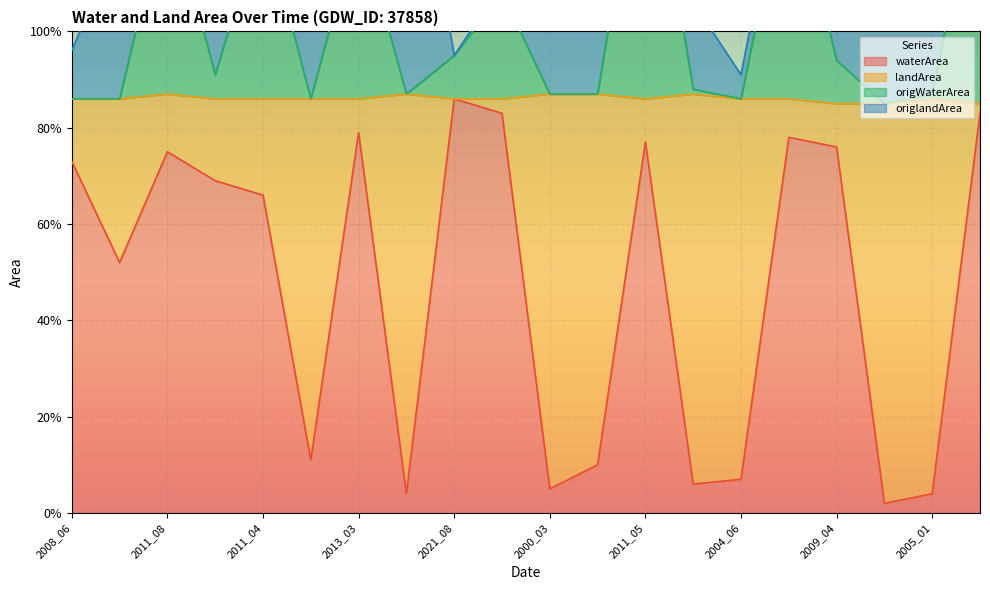

True or false: waterArea and origWaterArea intersect in this chart.

False